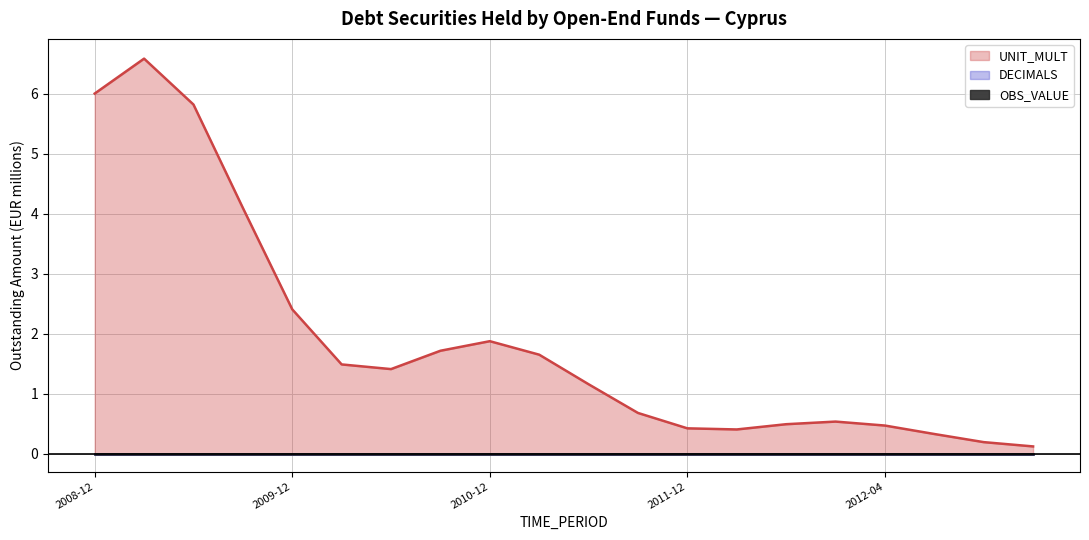

Which category has the highest value in the OBS_VALUE series?

2008-12